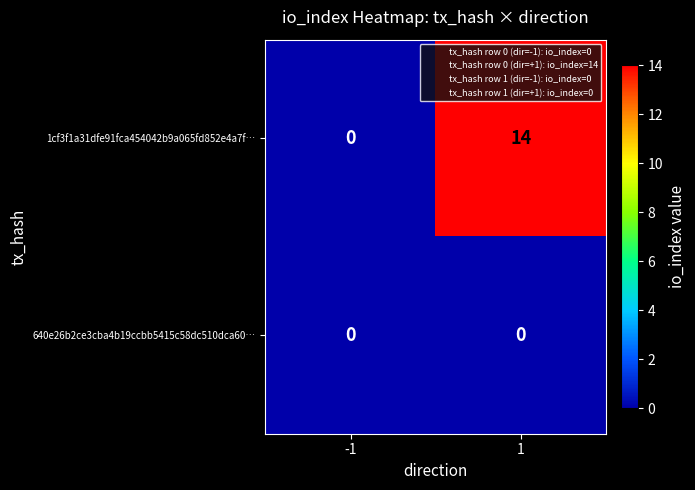

Reading left to right, transcribe all the data shown in this chart.

1cf3f1a31dfe91fca454042b9a065fd852e4a7f…: 0	14
640e26b2ce3cba4b19ccbb5415c58dc510dca60…: 0	0